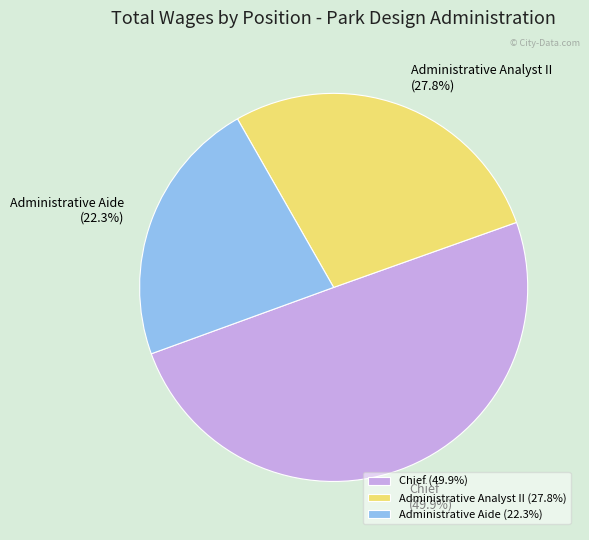

What is the ratio of the value at Chief to the value at Administrative Aide?

2.2